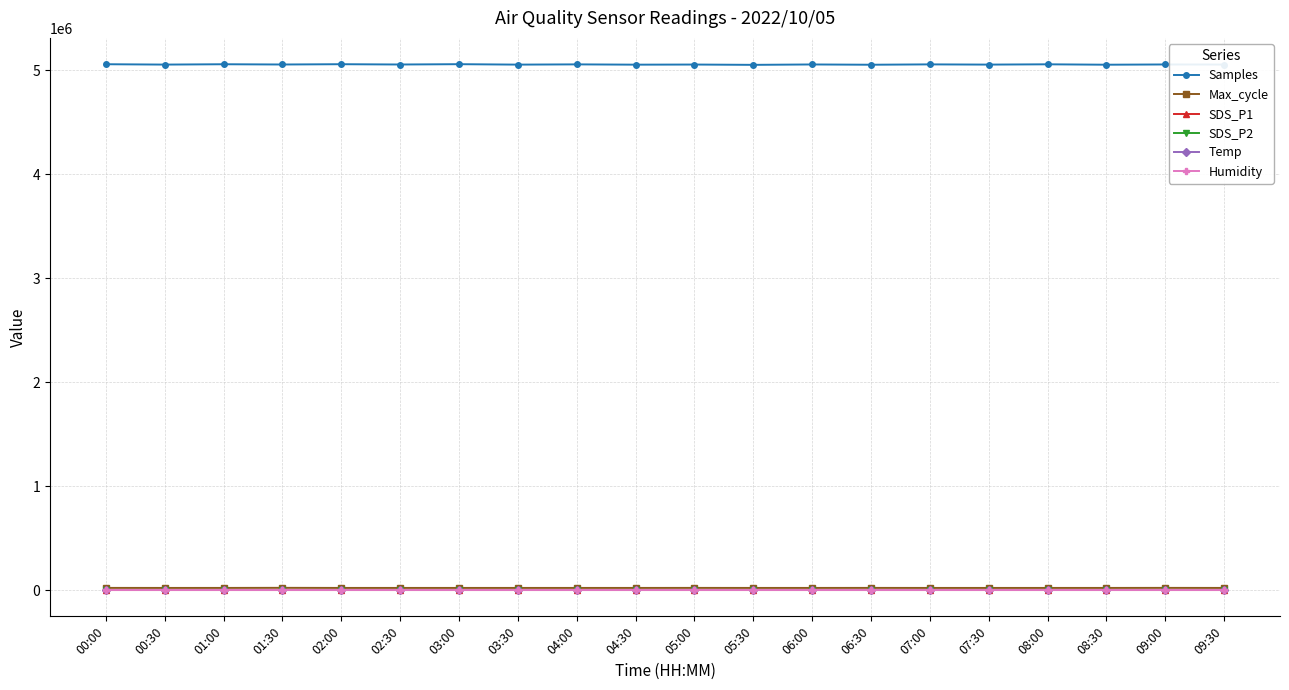

What is the label of the 1st point from the left?

00:00